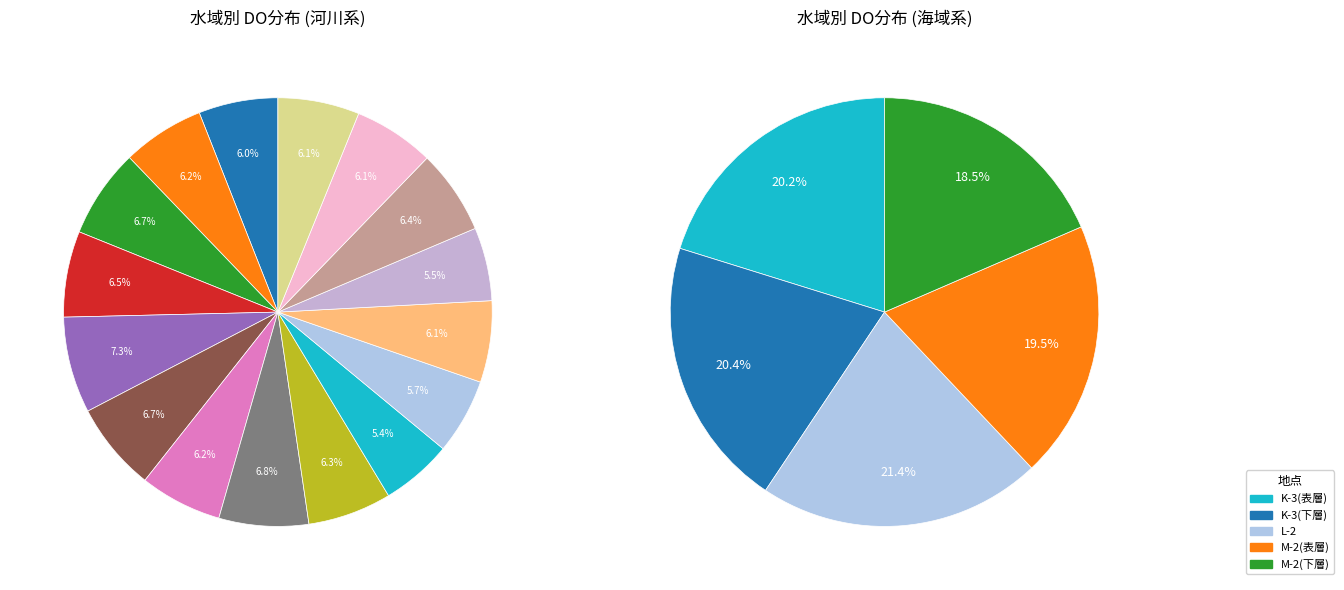

Which slice is the smallest?

M-2(下層)